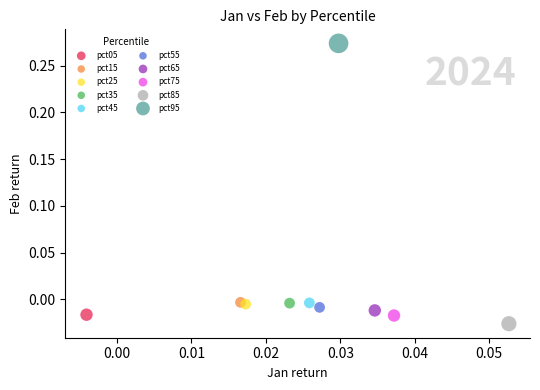

What are all the series names shown in the legend?

pct05, pct15, pct25, pct35, pct45, pct55, pct65, pct75, pct85, pct95